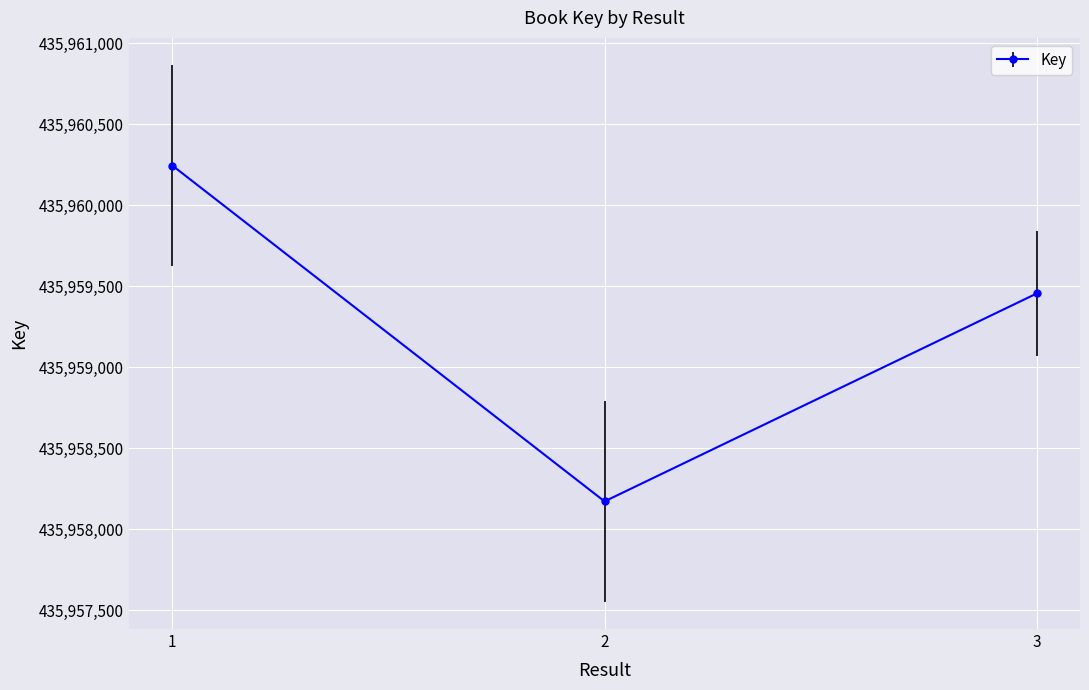

Count the number of categories in the chart.

3